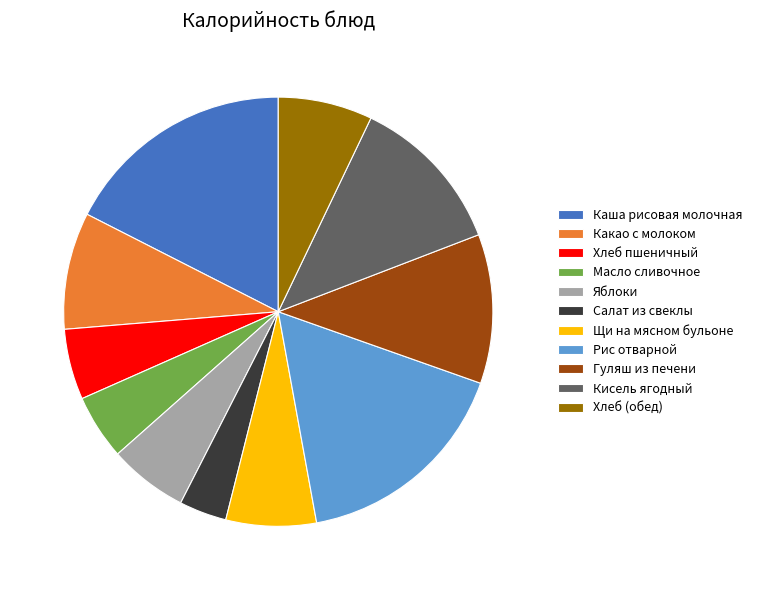

Does Какао с молоком represent more than half of the total?

No